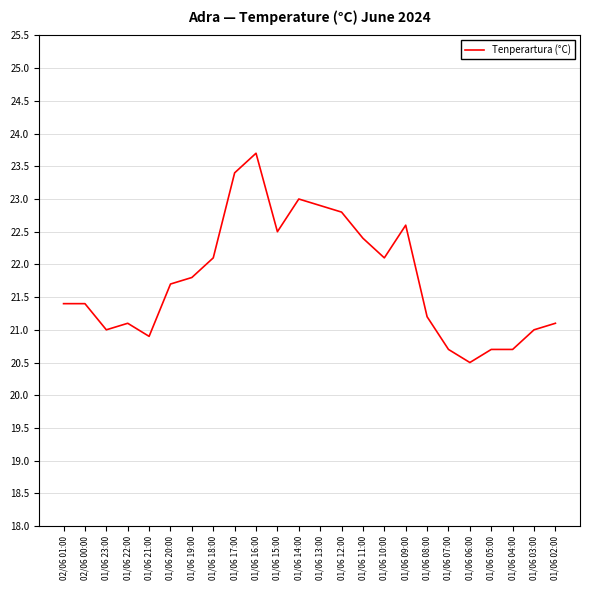

What value does the data have at 01/06 08:00?

21.2